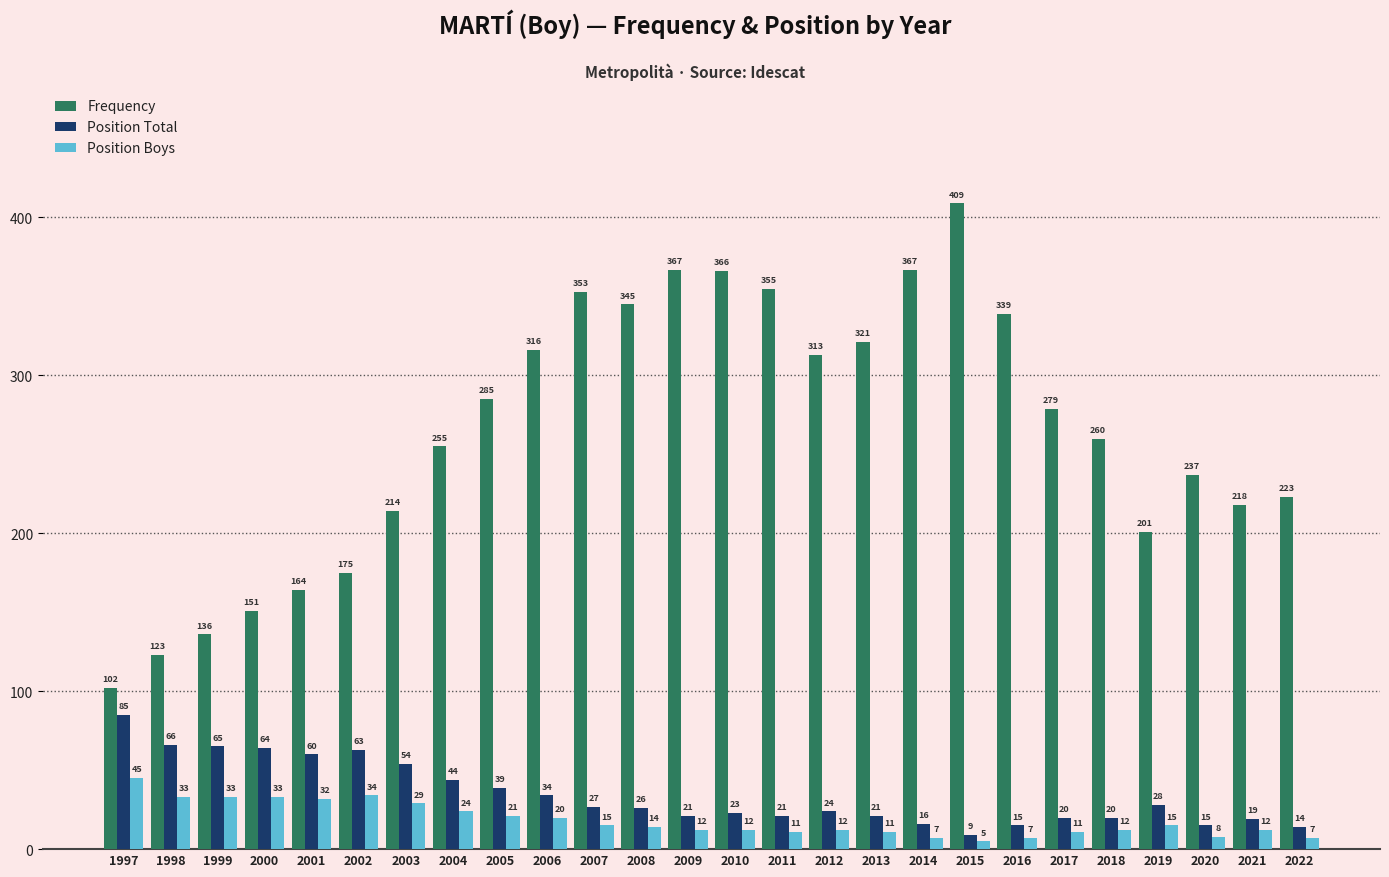

At which category is the sum across all series the highest?

2015